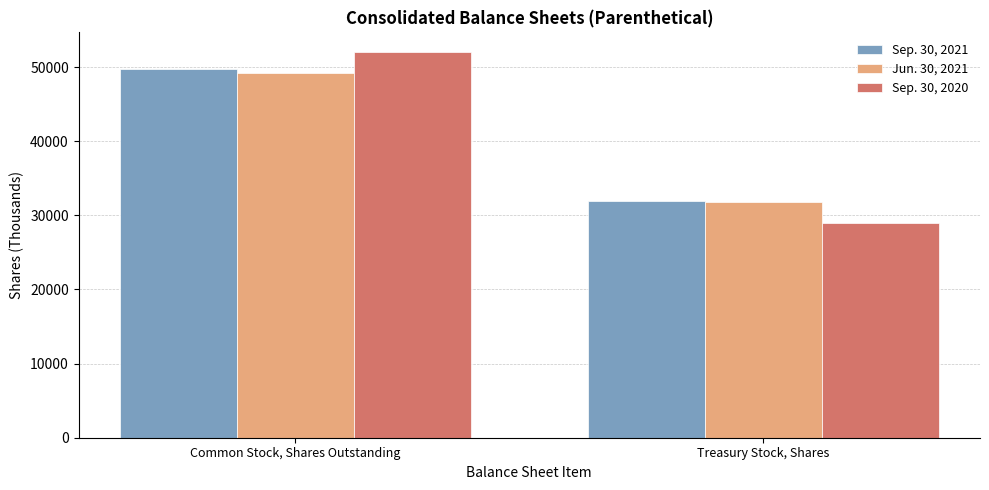

Which series has the largest range (max minus min)?

Sep. 30, 2020